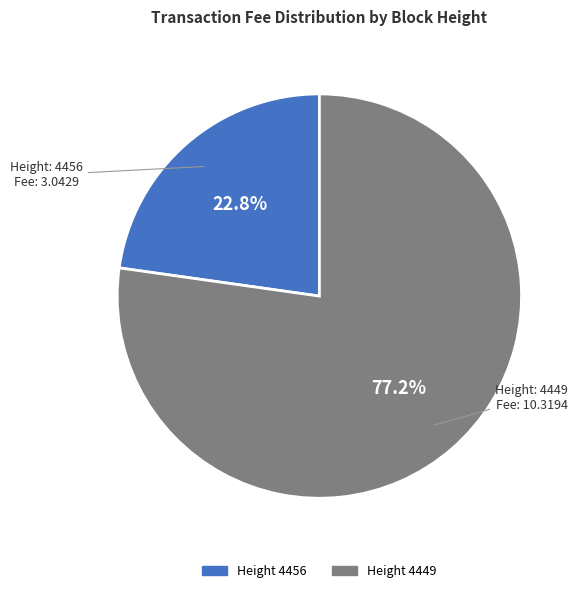

Is there a majority slice in this chart?

Yes